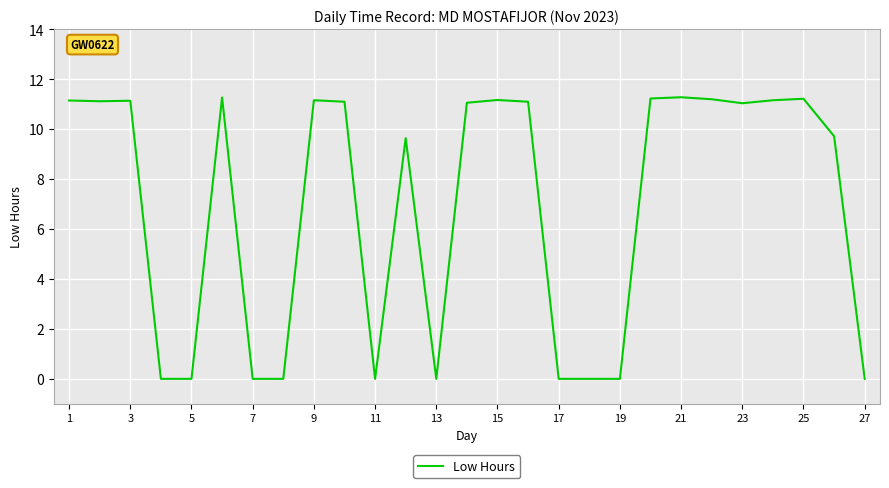

Does the chart have visible grid lines?

Yes